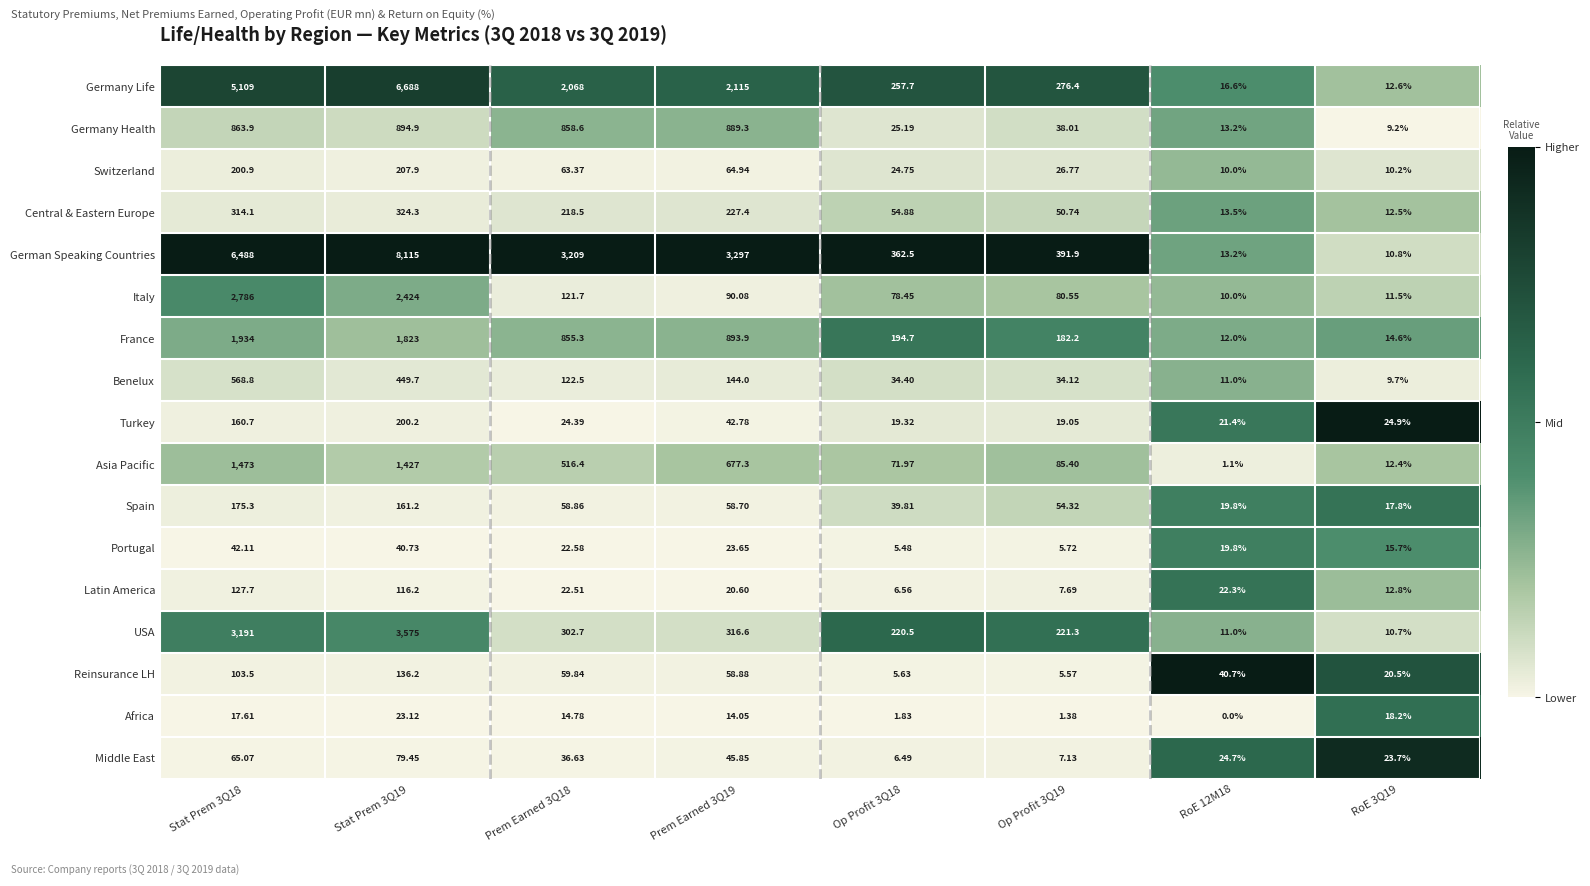

What is the difference between the highest and lowest values at Op Profit 3Q19?

390.5